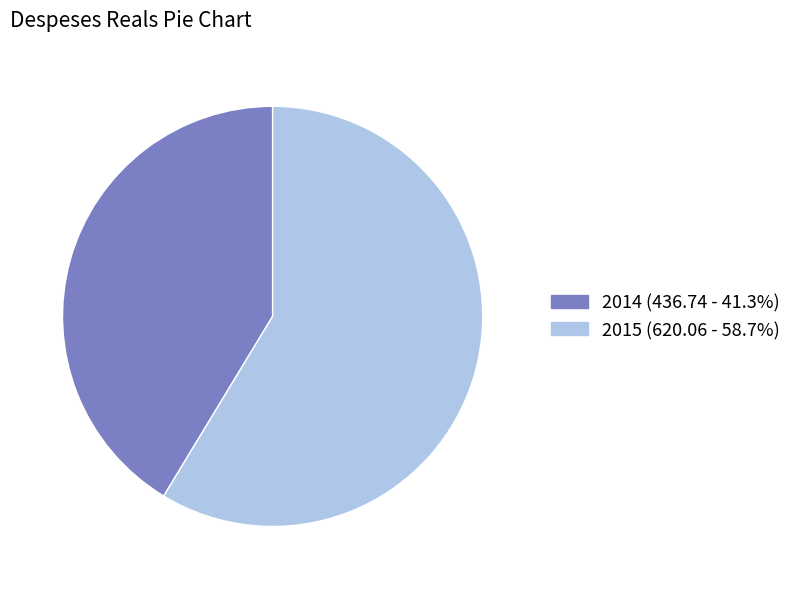

Is there a majority slice in this chart?

Yes